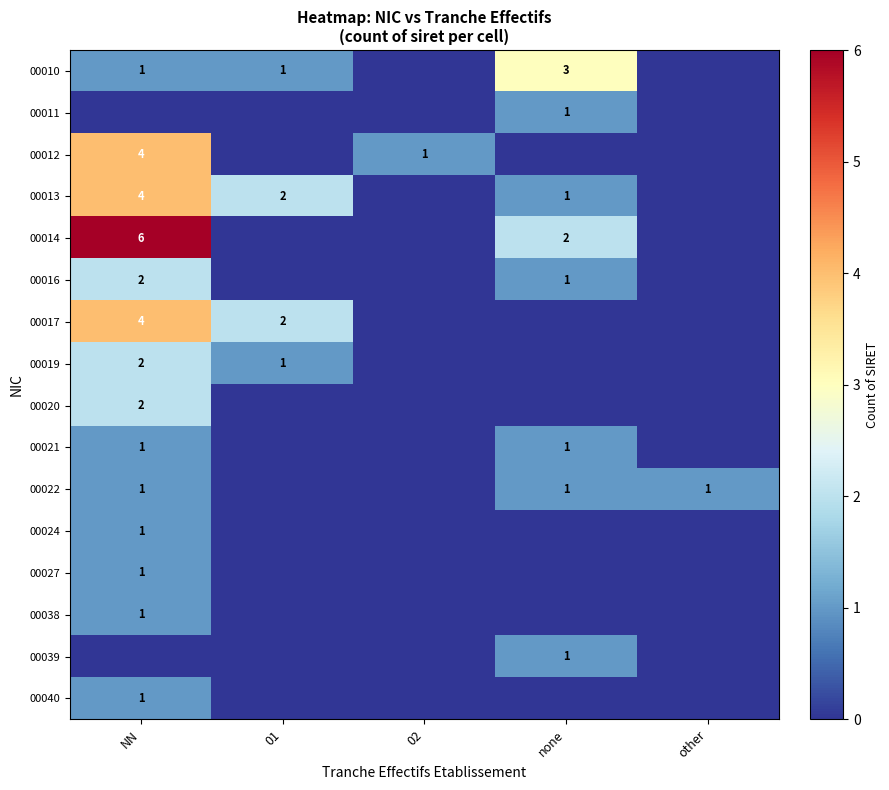

True or false: 00017 has a value of 4 at NN.

True